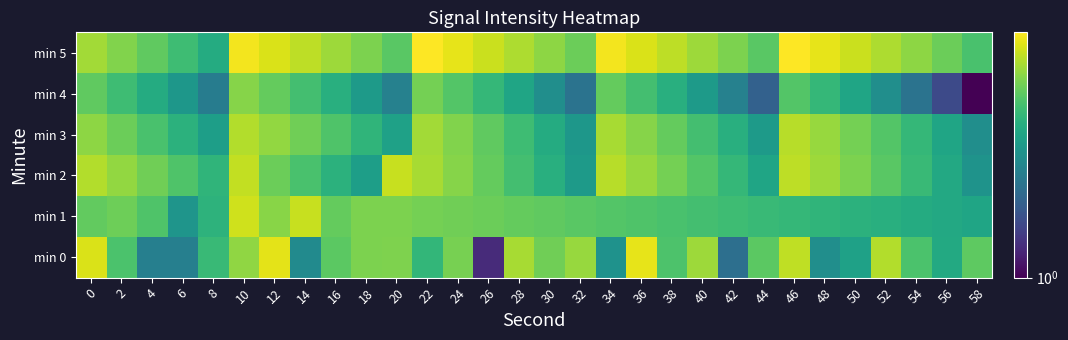

Reading right to left, what are all the values shown in this chart?

min 0: 58=4.8	56=3.5	54=4.4	52=6.3	50=3.3	48=2.8	46=6.6	44=4.7	42=2.1	40=5.9	38=4.5	36=7.4	34=2.9	32=5.8	30=5.1	28=6.1	26=1.3	24=5.2	22=4.0	20=5.3	18=5.3	16=4.7	14=2.7	12=7.3	10=5.7	8=4.1	6=2.5	4=2.4	2=4.4	0=7.1
min 1: 58=3.4	56=3.5	54=3.6	52=3.7	50=3.8	48=3.9	46=4.0	44=4.1	42=4.2	40=4.3	38=4.4	36=4.5	34=4.6	32=4.7	30=4.8	28=4.9	26=5.0	24=5.1	22=5.2	20=5.3	18=5.3	16=4.9	14=6.7	12=5.5	10=6.9	8=3.8	6=3.0	4=4.5	2=5.1	0=4.9
min 2: 58=2.9	56=3.5	54=4.1	52=4.7	50=5.3	48=5.9	46=6.5	44=3.4	42=4.0	40=4.6	38=5.2	36=5.8	34=6.4	32=3.1	30=3.7	28=4.3	26=4.9	24=5.5	22=6.1	20=6.7	18=3.2	16=3.8	14=4.4	12=5.0	10=6.6	8=3.9	6=4.5	4=5.1	2=5.7	0=6.3
min 3: 58=2.8	56=3.4	54=4.0	52=4.6	50=5.2	48=5.8	46=6.4	44=3.1	42=3.7	40=4.3	38=4.9	36=5.5	34=6.1	32=3.0	30=3.6	28=4.2	26=4.8	24=5.4	22=6.0	20=3.3	18=3.9	16=4.5	14=5.1	12=5.7	10=6.3	8=3.2	6=3.8	4=4.4	2=5.0	0=5.6
min 4: 58=1.0	56=1.6	54=2.2	52=2.8	50=3.4	48=4.0	46=4.6	44=1.9	42=2.5	40=3.1	38=3.7	36=4.3	34=4.9	32=2.2	30=2.8	28=3.4	26=4.0	24=4.6	22=5.2	20=2.5	18=3.1	16=3.7	14=4.3	12=4.9	10=5.5	8=2.4	6=3.0	4=3.6	2=4.2	0=4.8
min 5: 58=4.4	56=5.0	54=5.6	52=6.2	50=6.8	48=7.4	46=8.0	44=4.7	42=5.3	40=5.9	38=6.5	36=7.1	34=7.7	32=5.0	30=5.6	28=6.2	26=6.8	24=7.4	22=8.0	20=4.7	18=5.3	16=5.9	14=6.5	12=7.1	10=7.7	8=3.6	6=4.2	4=4.8	2=5.4	0=6.0